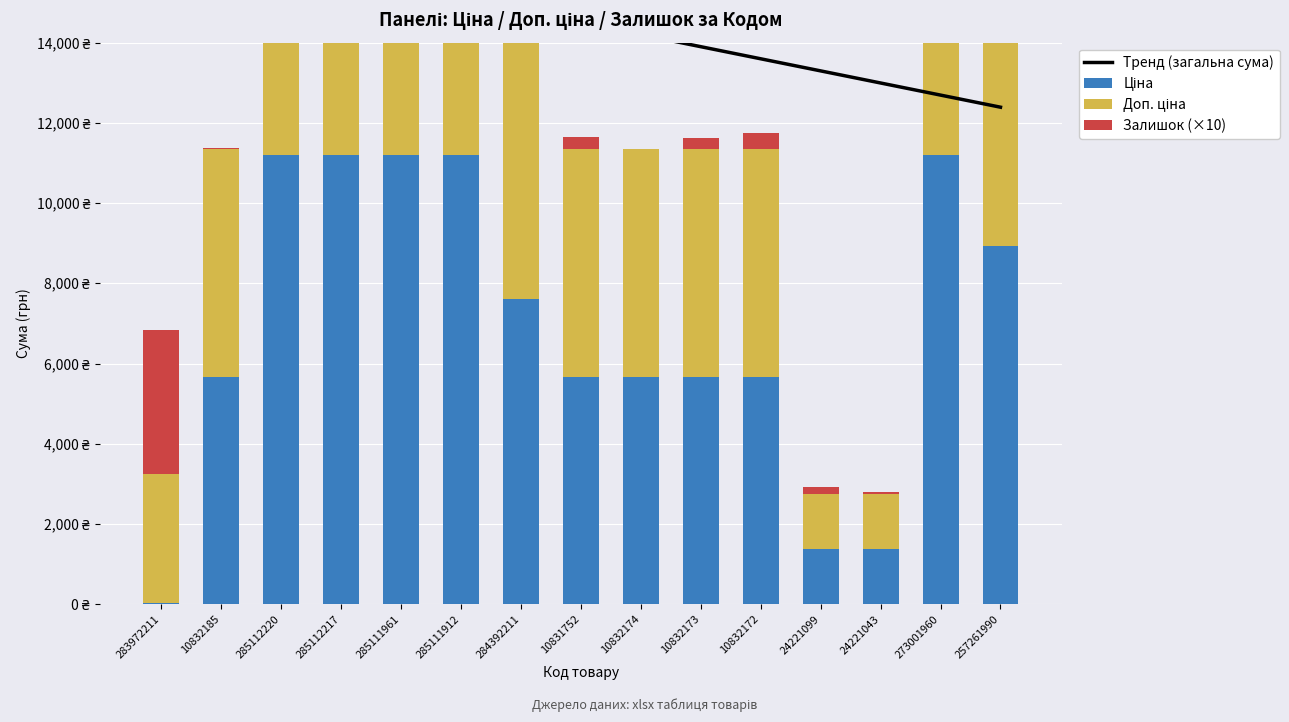

What is the lowest value of the Тренд (загальна сума) series?

12389.1